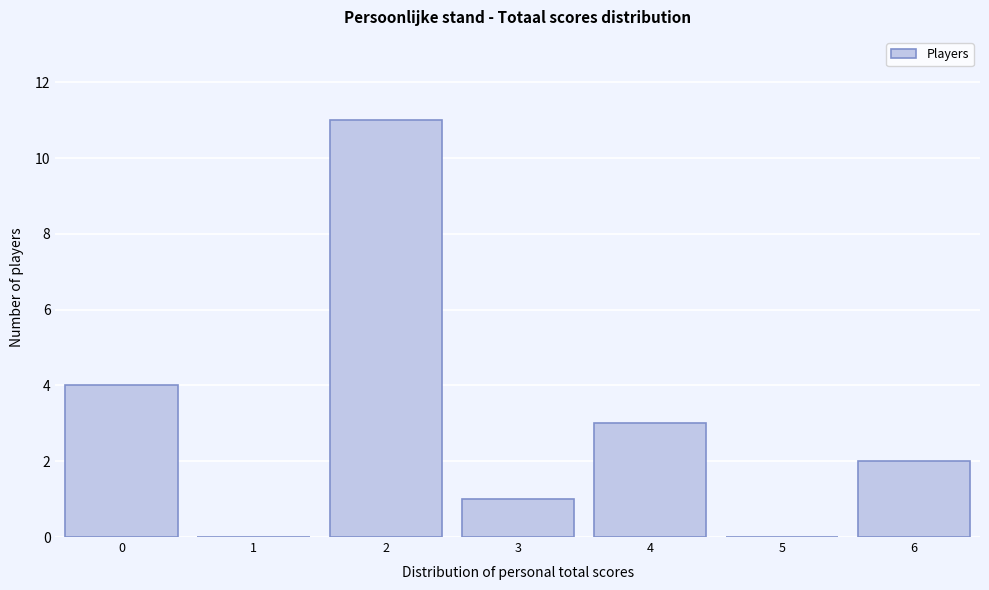

Reading left to right, transcribe this chart: for each bar, give the range it covers on the x-axis and its height. The values are not printed on the chart, so give them approximately, as read against the axis.

-0.5 to 0.5: 4
0.5 to 1.5: 0
1.5 to 2.5: 11
2.5 to 3.5: 1
3.5 to 4.5: 3
4.5 to 5.5: 0
5.5 to 6.5: 2